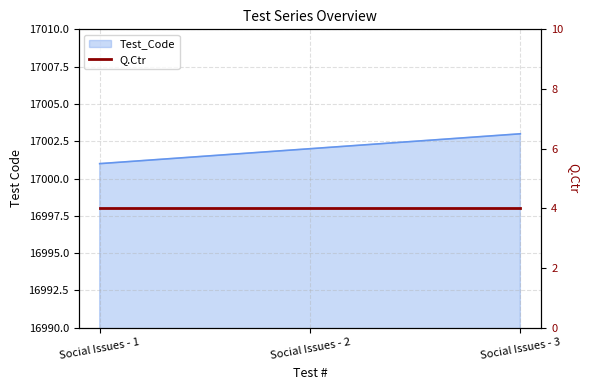

What is the average value?

17002